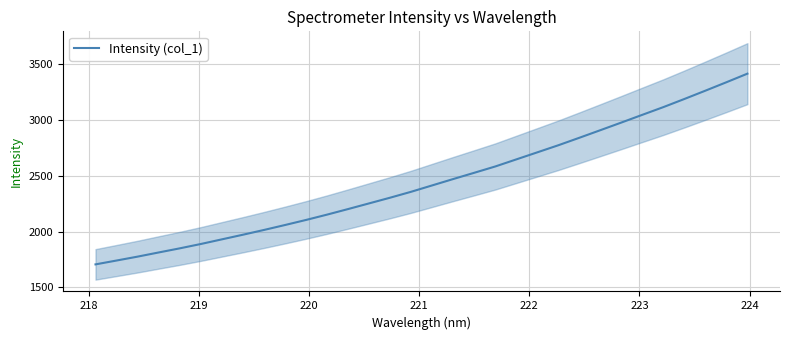

What is the average value?

2448.1